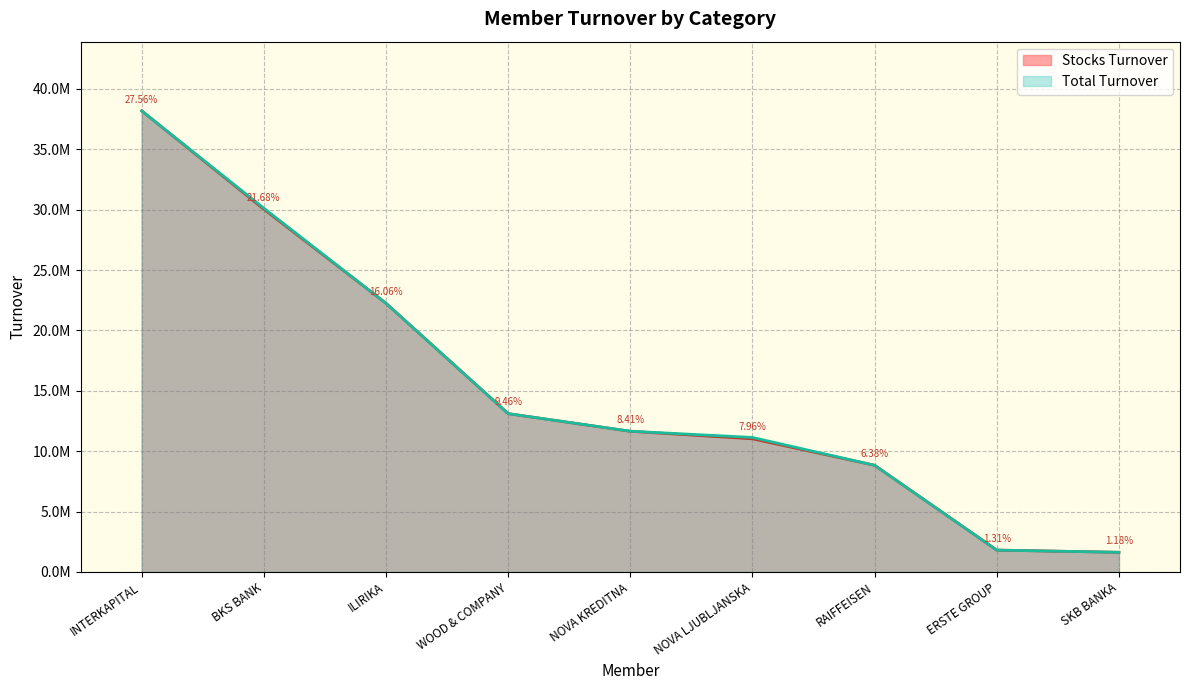

How many values in the Total Turnover series exceed 11657499?

5